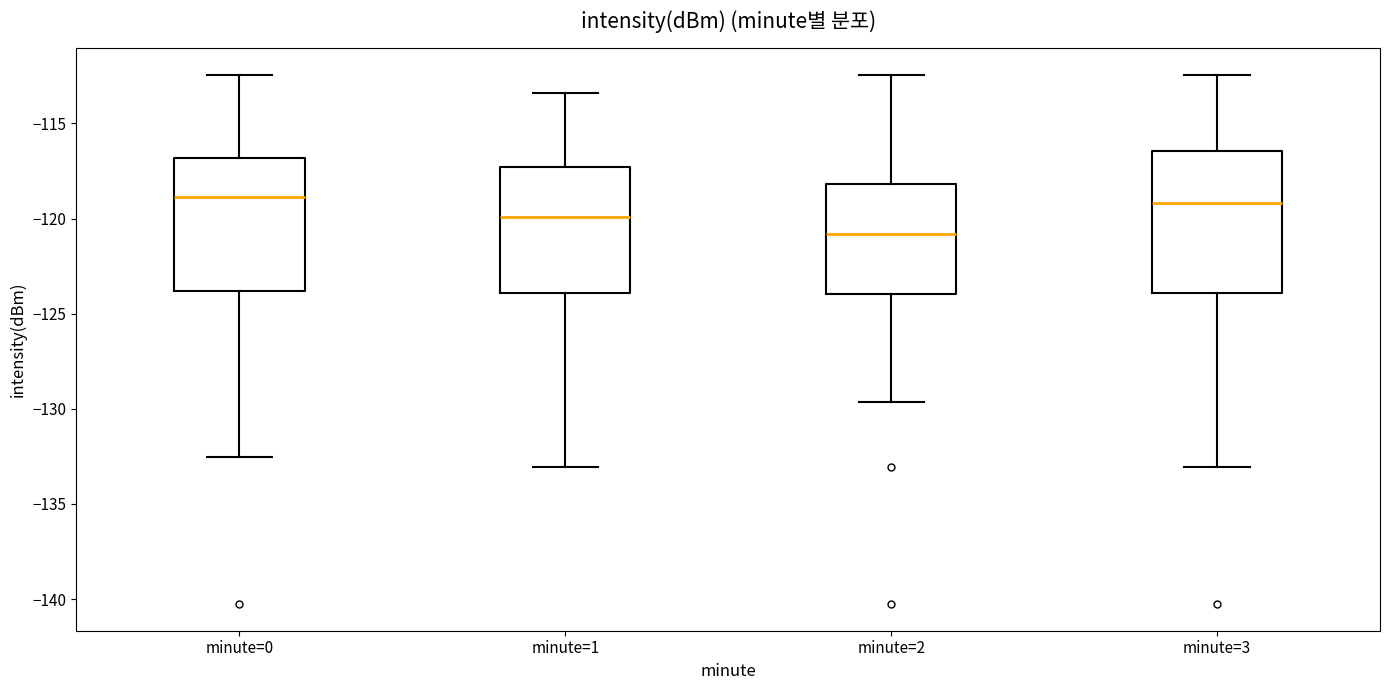

Reading left to right, read every box against the y-axis: the position of its median line, the range the box covers, and the ends of its whiskers. The values are not printed on the chart, so give them approximately, as read against the axis.

minute=0: median -119.0, box -124.0 to -117.0, whiskers -132.5 to -112.5
minute=1: median -120.0, box -124.0 to -117.5, whiskers -133.0 to -113.5
minute=2: median -121.0, box -124.0 to -118.0, whiskers -129.5 to -112.5
minute=3: median -119.0, box -124.0 to -116.5, whiskers -133.0 to -112.5